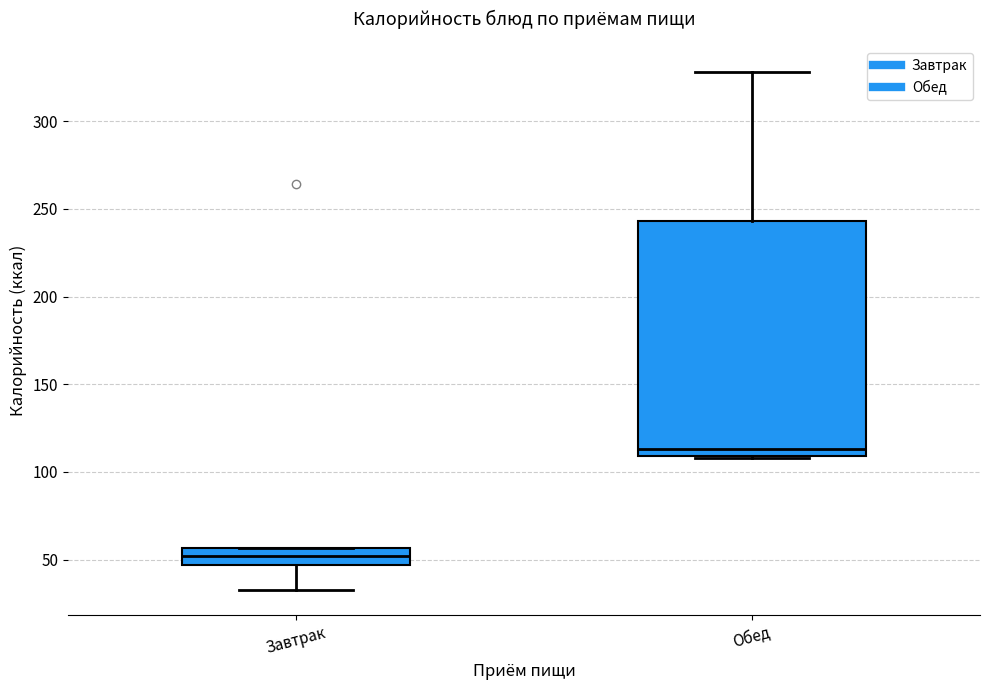

Comparing the boxes themselves (not the whiskers), which one is the tallest?

Обед